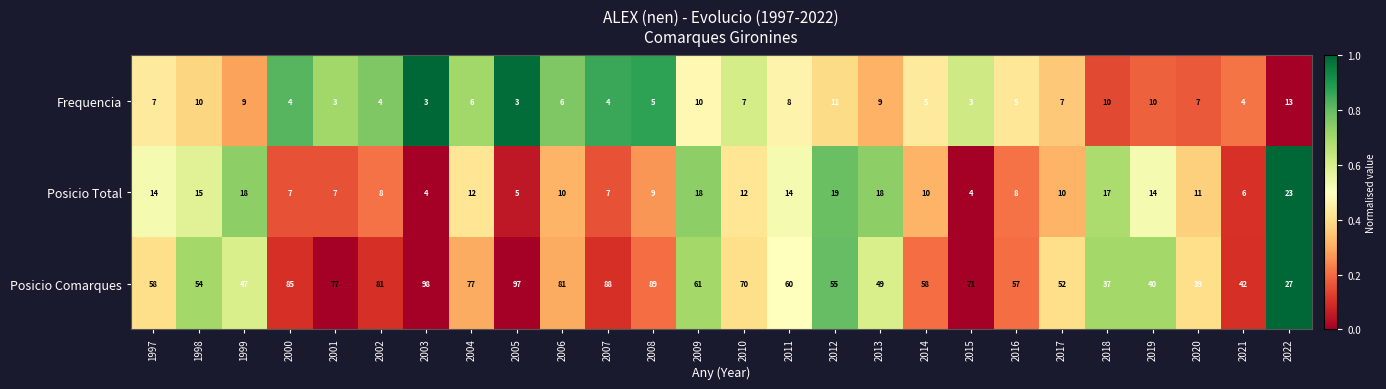

What is the total value across all series at 1997?

79